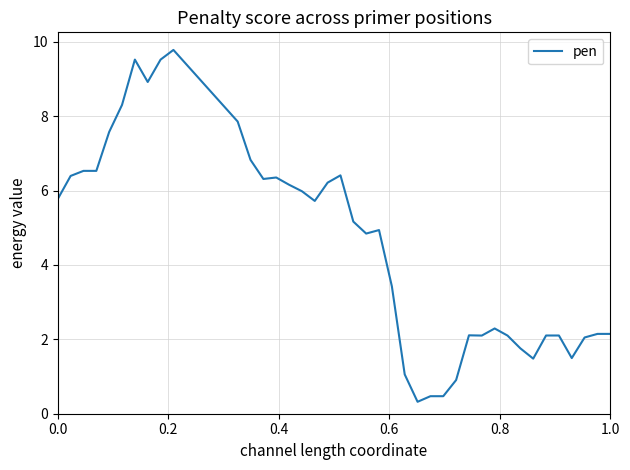

What is the greatest value displayed?

9.8